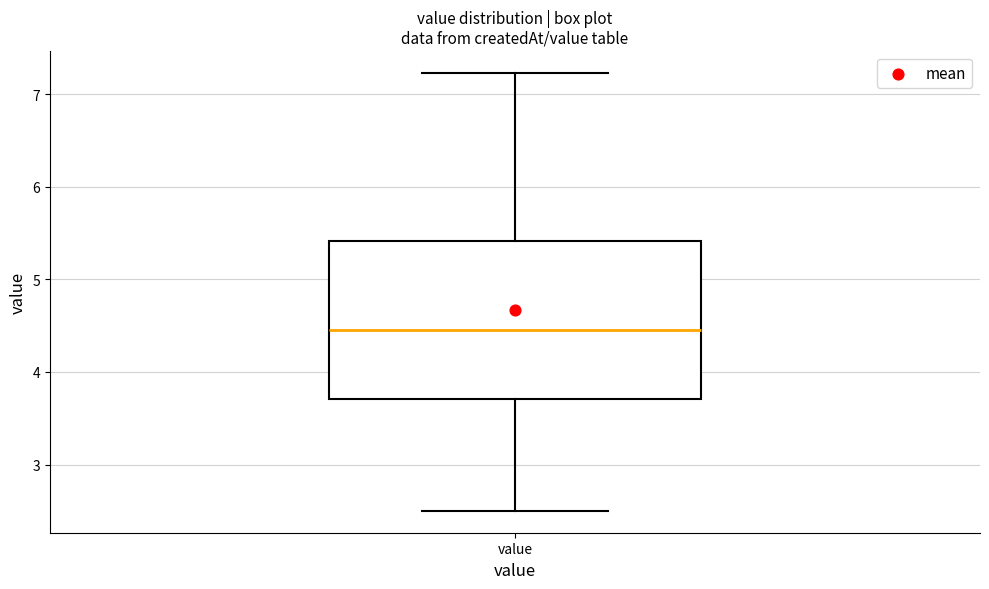

Transcribe this box plot: give where the median line is, the range the box spans, and where the two whiskers end, as read against the y-axis. The values are not printed on the chart, so give them approximately, as read against the axis.

median 4.5, box 3.7 to 5.4, whiskers 2.5 to 7.2